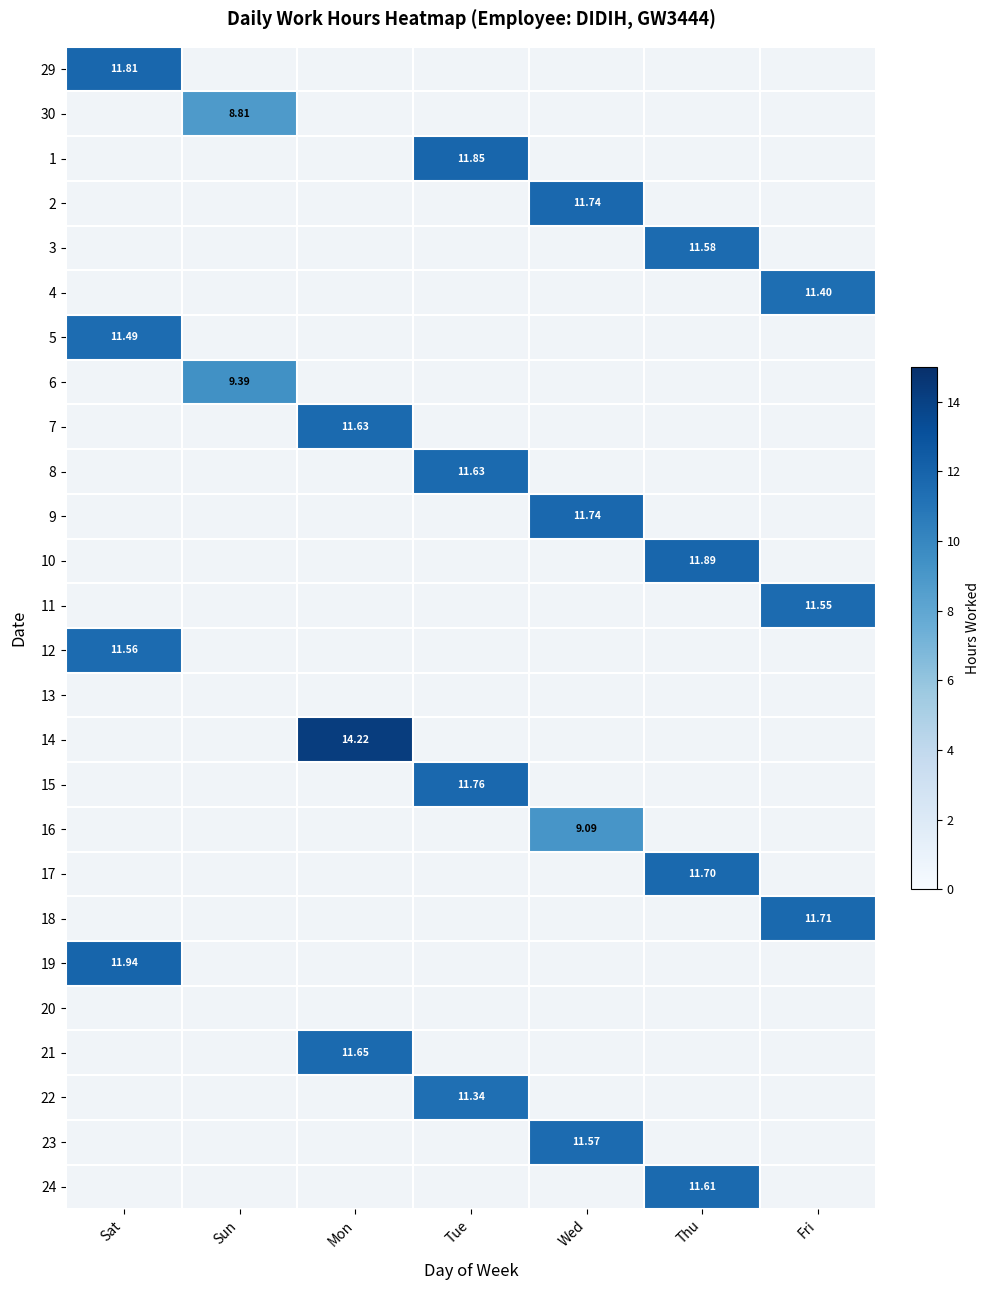

Is the value of 17 at Fri greater than the value of 6 at Sat?

No